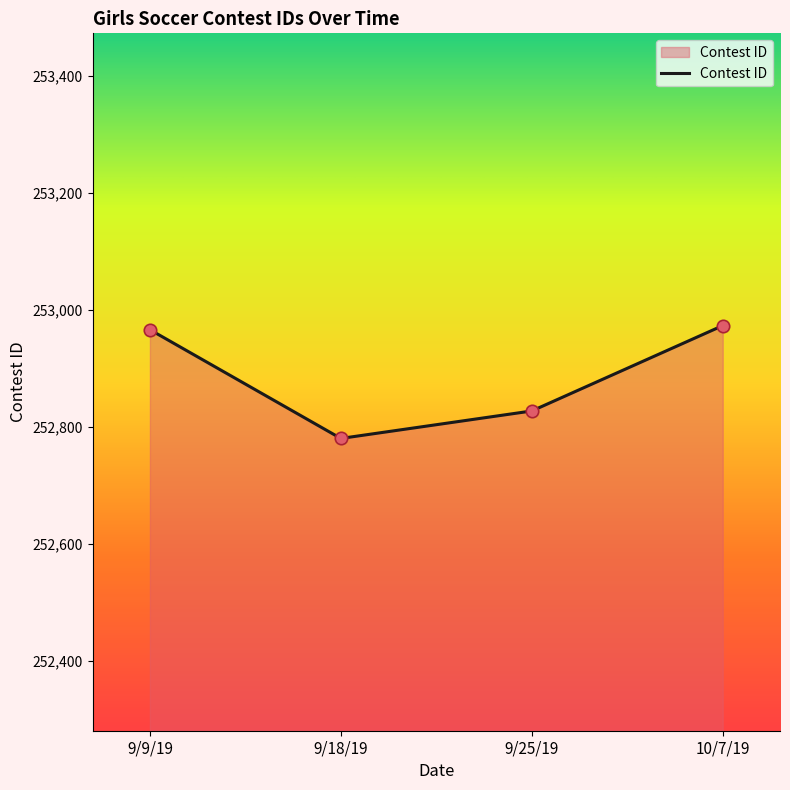

Approximately how many times larger is the value at 10/7/19 compared to 9/18/19?

1.0